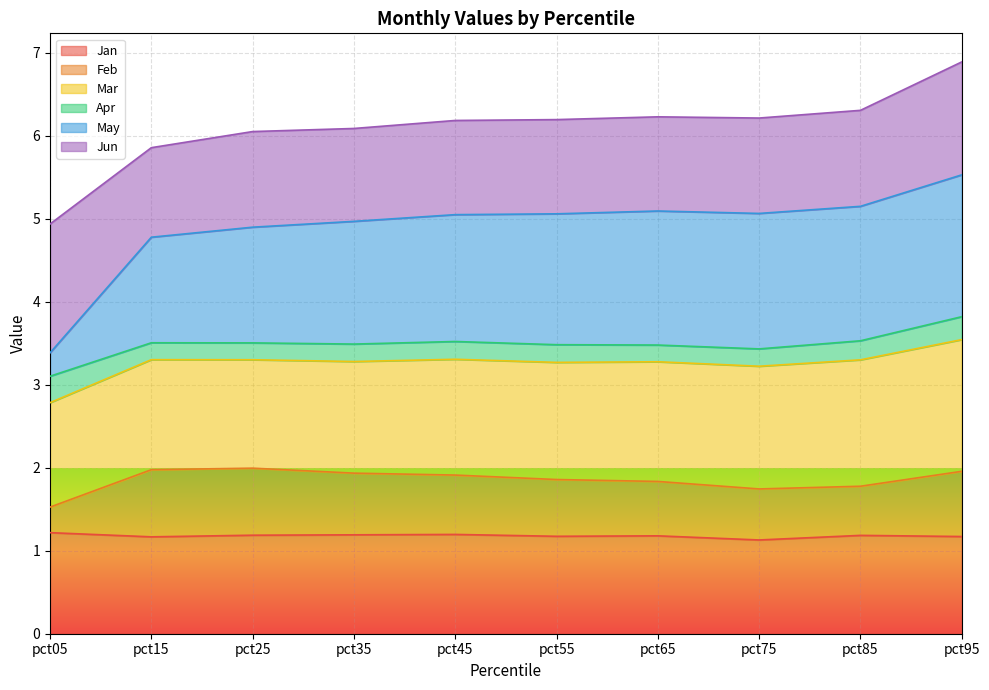

What is the sum of all May values?

49.0